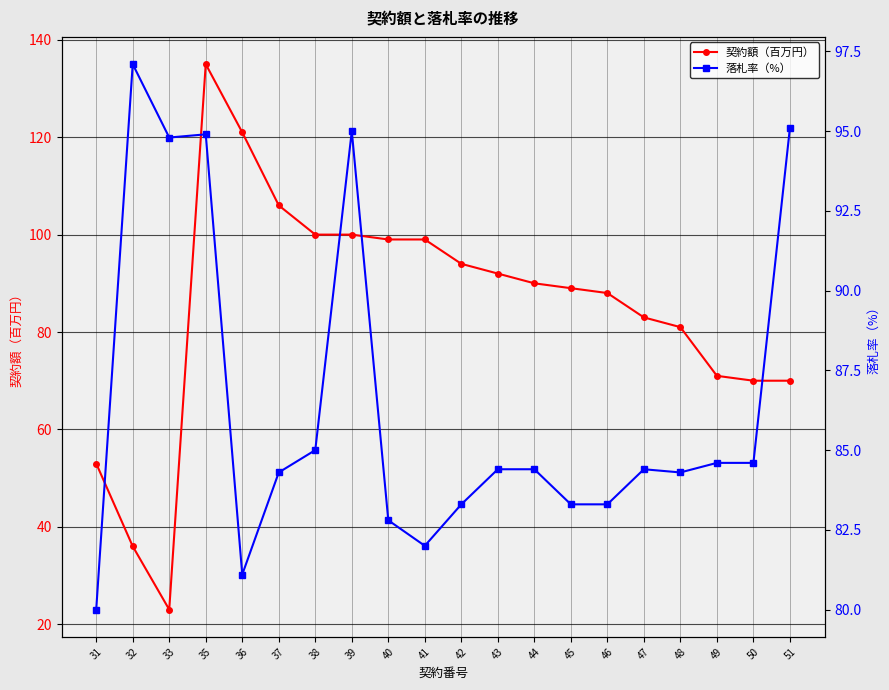

Rank the series by their maximum value, from highest to lowest.

契約額（百万円）, 落札率（%）